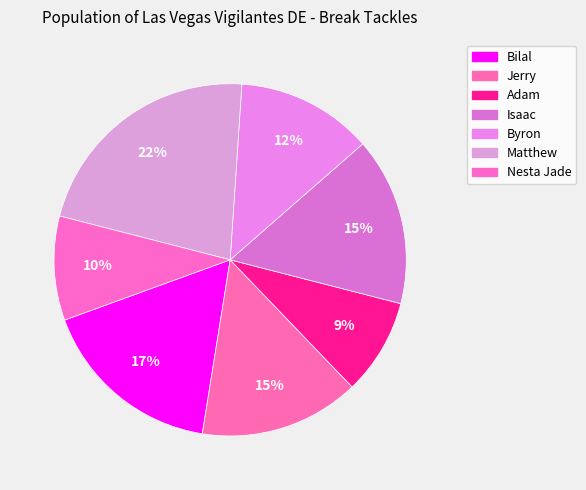

Rank the categories by value from highest to lowest.

Matthew, Bilal, Isaac, Jerry, Byron, Nesta Jade, Adam